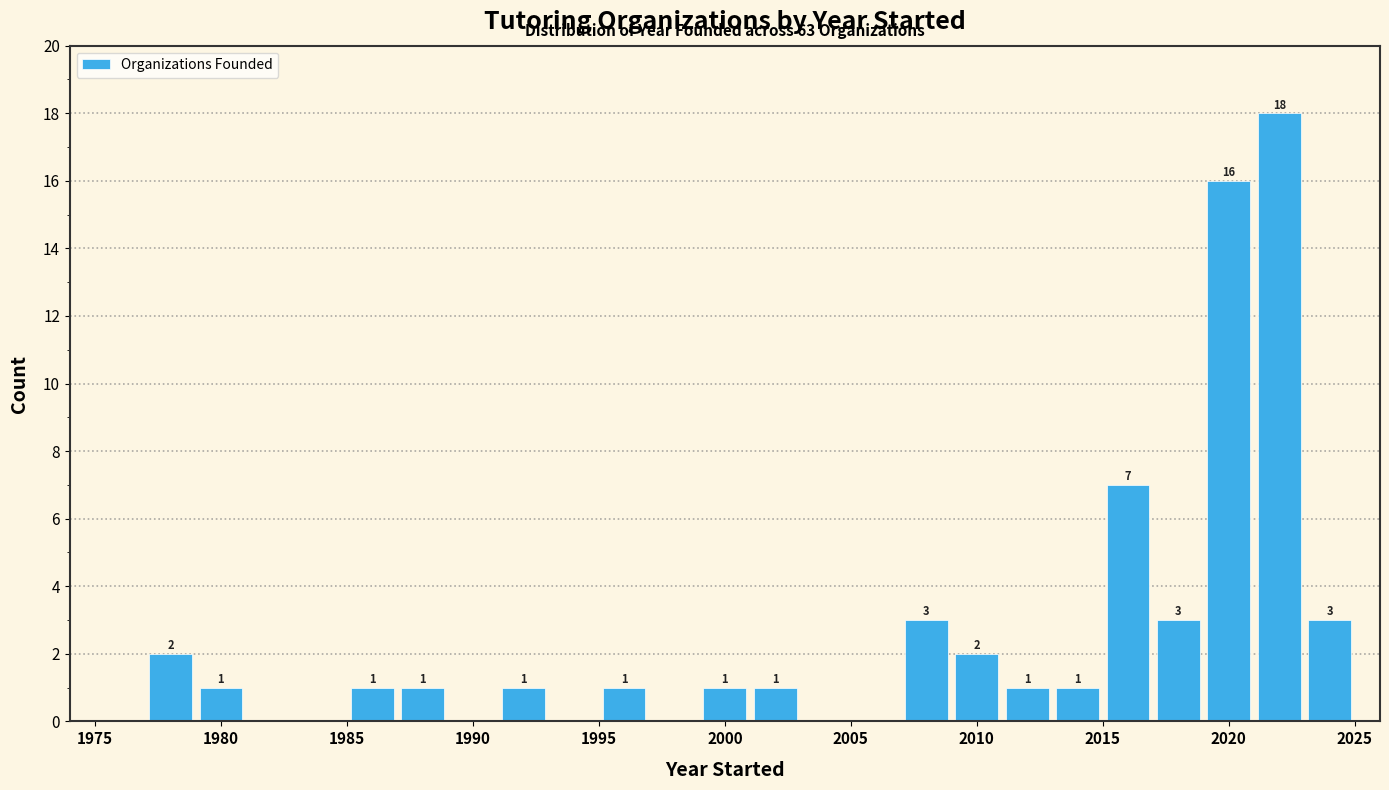

Over which range of the x-axis is the bar tallest?

2021 to 2023